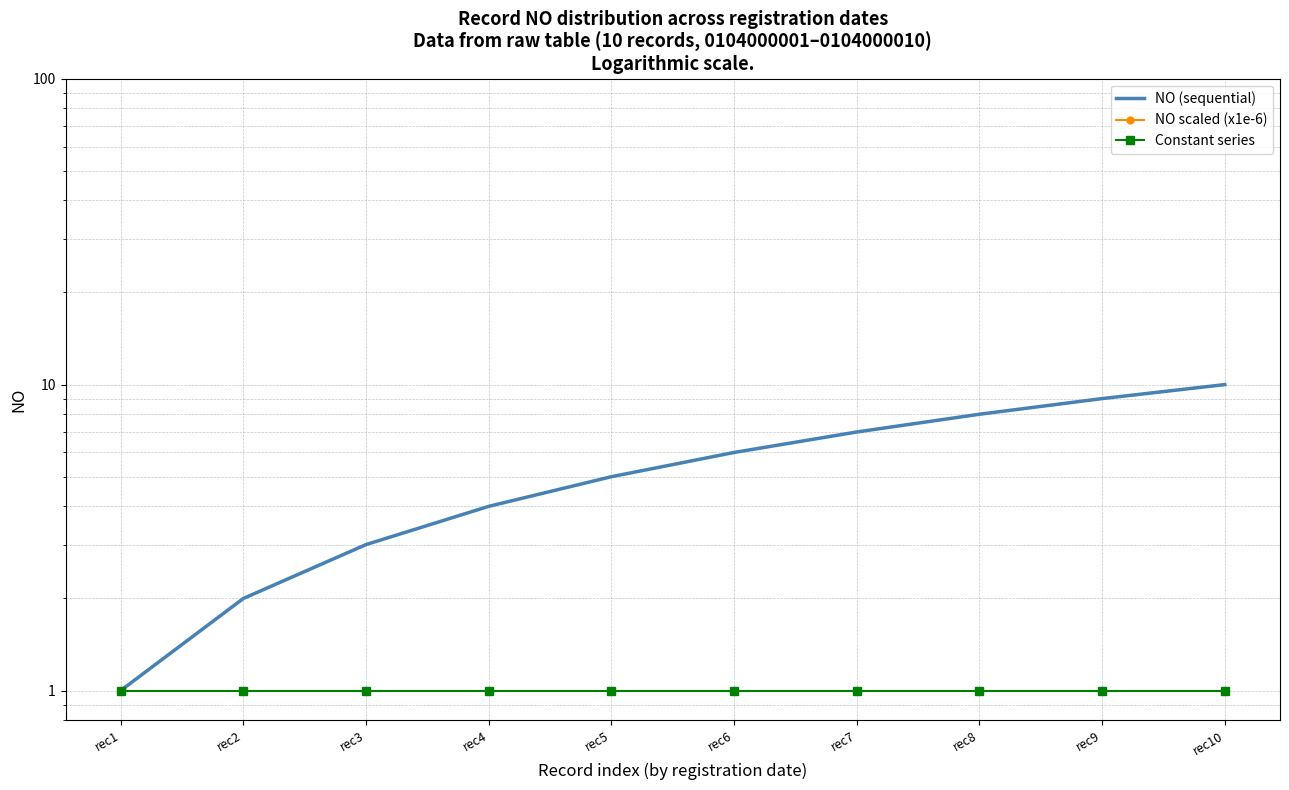

What is the smallest value displayed?

1.0